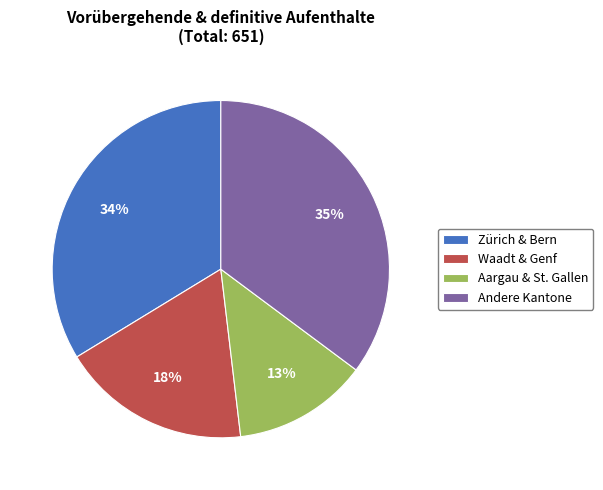

What is the smallest slice in the pie chart?

Aargau & St. Gallen